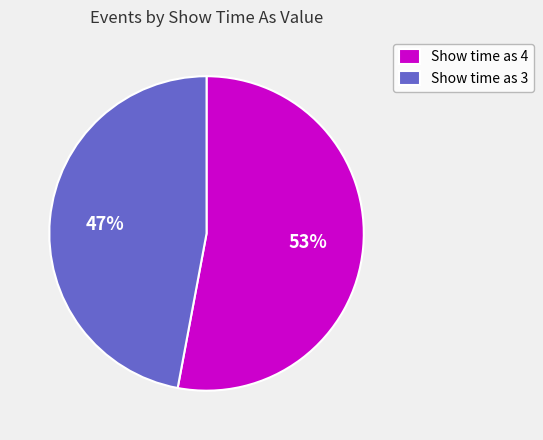

Does any single category account for the majority?

Yes